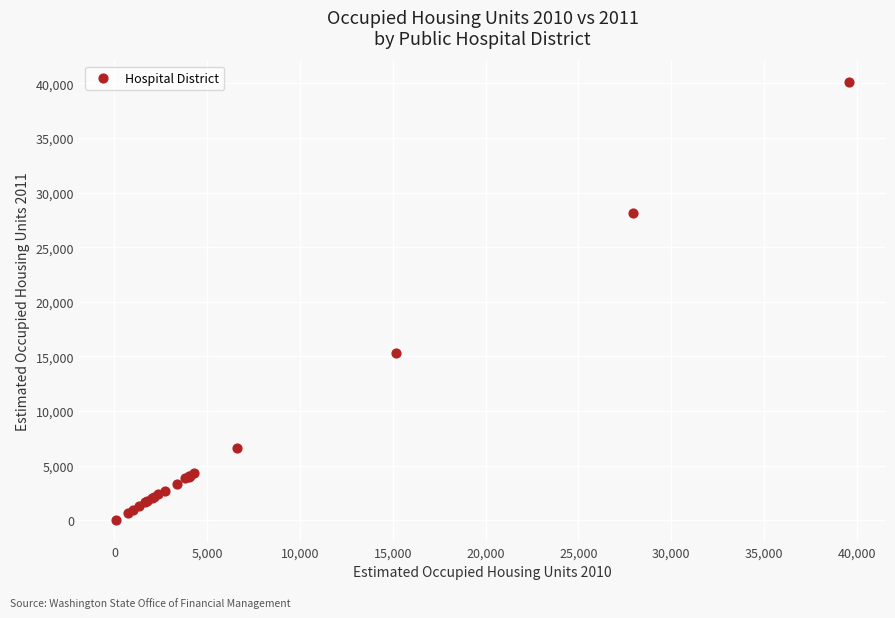

What Y value in the scatter plot is closest to 20076?

15296.5